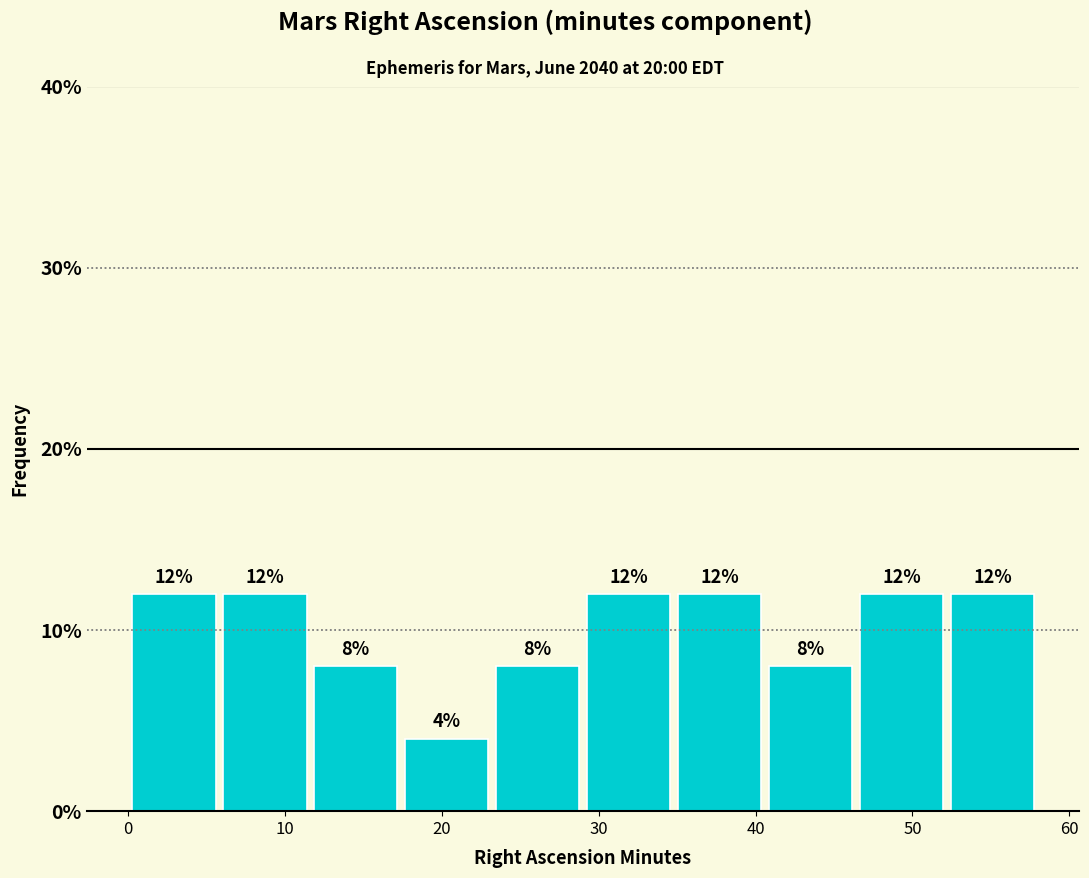

Reading left to right, list every bar in this chart as the range it spans on the x-axis followed by its height. The bar edges are not printed on the chart, so give them approximately, as read against the axis.

0.0 to 5.8: 12
5.8 to 11.6: 12
11.6 to 17.4: 8
17.4 to 23.2: 4
23.2 to 29.0: 8
29.0 to 34.8: 12
34.8 to 40.6: 12
40.6 to 46.4: 8
46.4 to 52.2: 12
52.2 to 58.0: 12